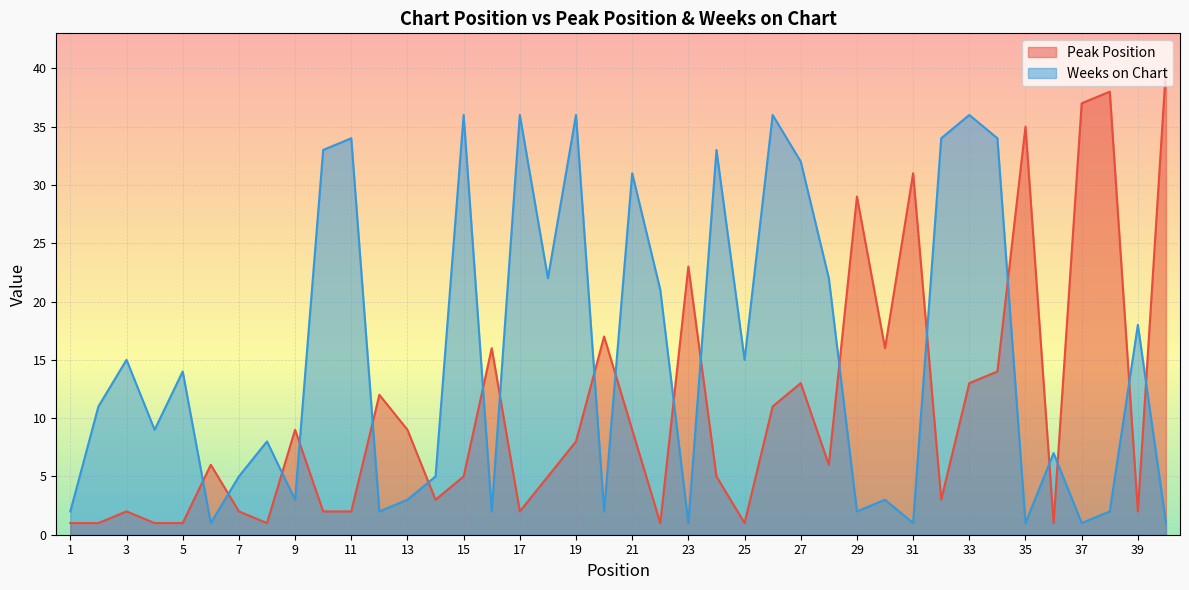

Rank the series by their maximum value, from lowest to highest.

Weeks on Chart, Peak Position